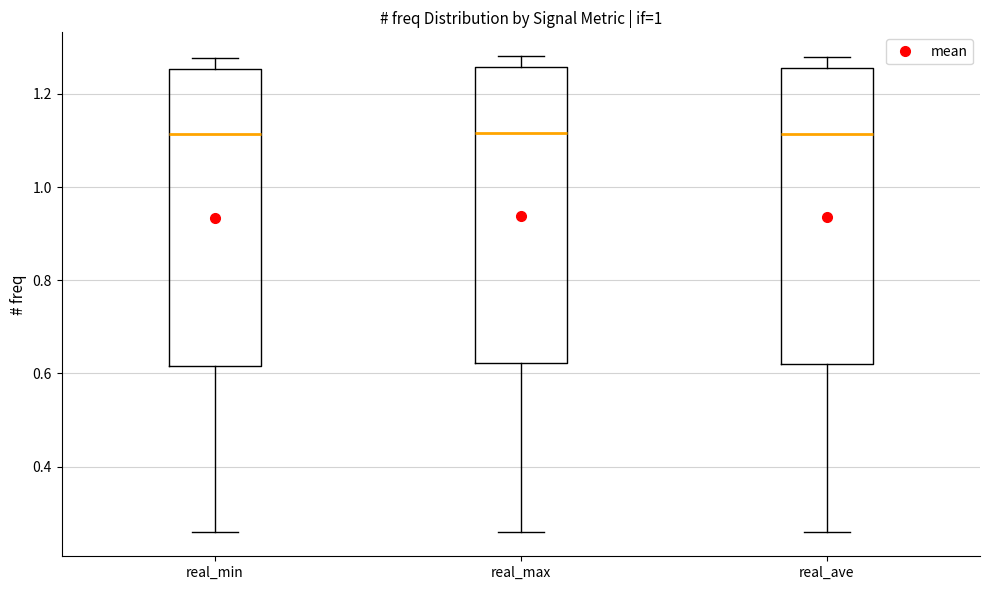

Where does the median line of the box for real_ave sit on the y-axis? The values are not printed on the chart, so give them approximately, as read against the axis.

1.12